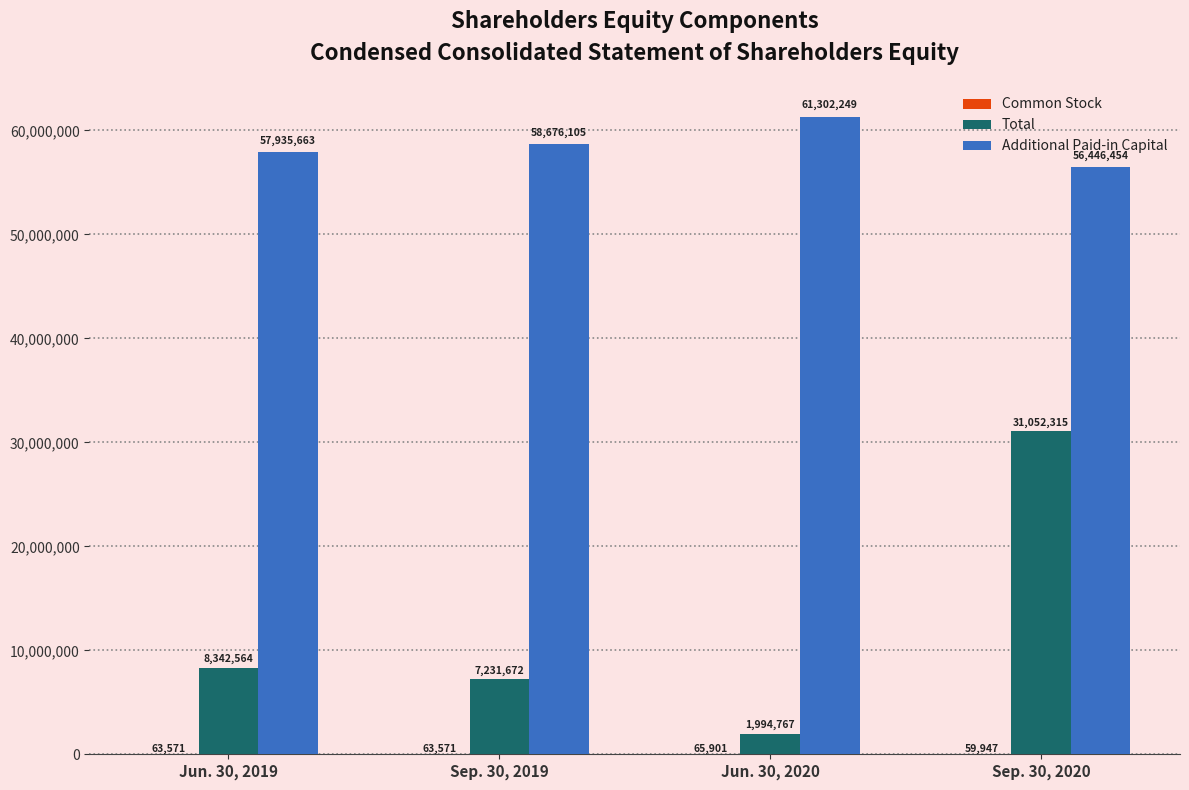

True or false: Additional Paid-in Capital has a value of 24199329 at Sep. 30, 2019.

False